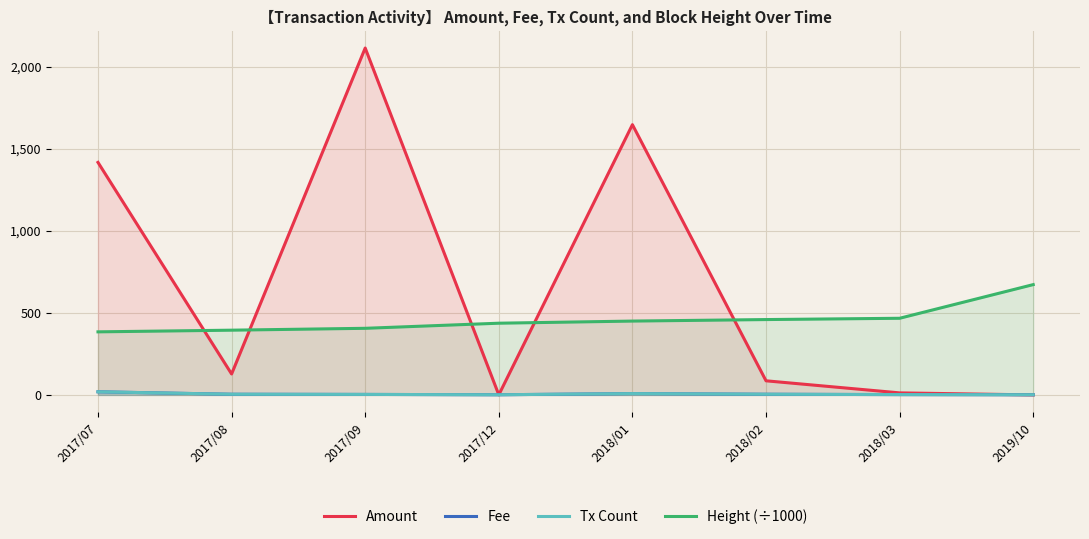

Reading left to right, transcribe all the data shown in this chart.

Amount: 2017/07=1416.1	2017/08=127.5	2017/09=2112.6	2017/12=0.4	2018/01=1646.0	2018/02=85.9	2018/03=12.4	2019/10=0.0
Fee: 2017/07=19.0	2017/08=4.0	2017/09=3.0	2017/12=1.0	2018/01=8.0	2018/02=4.0	2018/03=2.0	2019/10=1.0
Tx Count: 2017/07=19.0	2017/08=4.0	2017/09=3.0	2017/12=1.0	2018/01=8.0	2018/02=4.0	2018/03=2.0	2019/10=1.0
Height (÷1000): 2017/07=384.1	2017/08=394.3	2017/09=405.7	2017/12=436.7	2018/01=449.7	2018/02=458.9	2018/03=466.8	2019/10=671.8